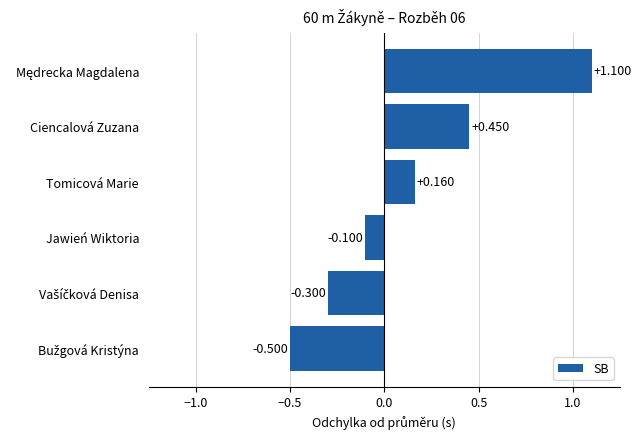

At which label is the value closest to 0?

Jawień Wiktoria